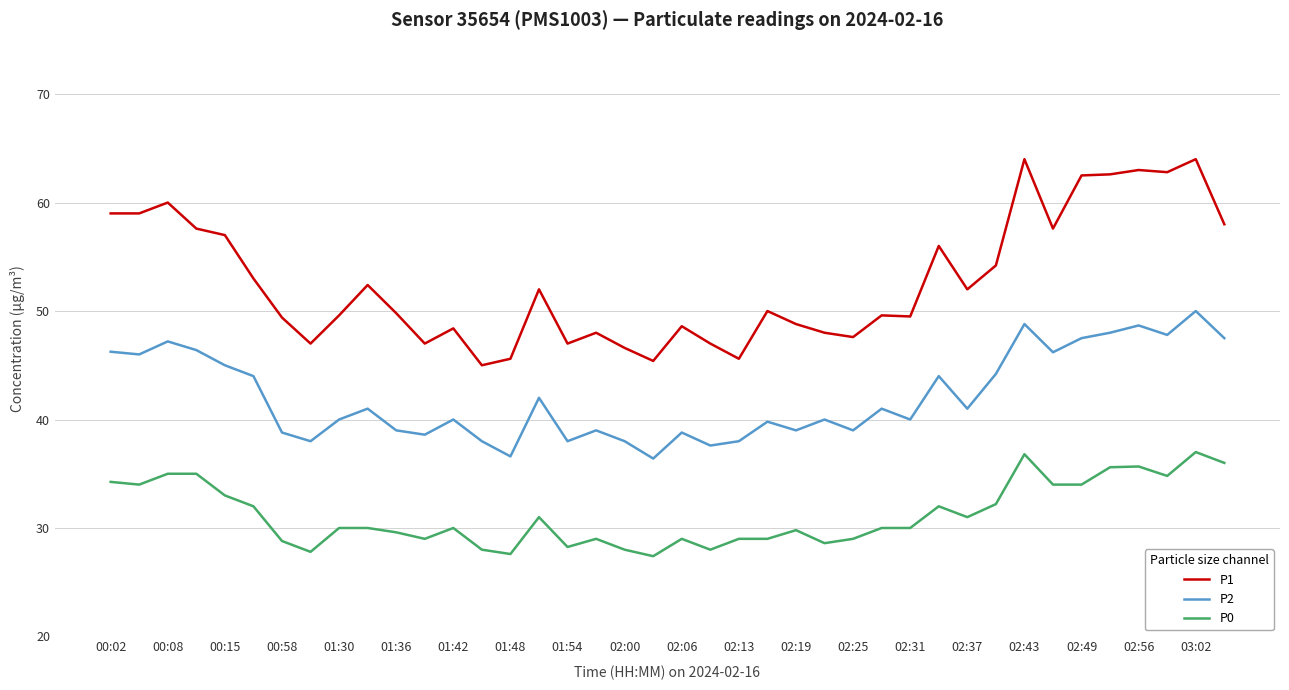

What is the smallest value displayed?

27.4